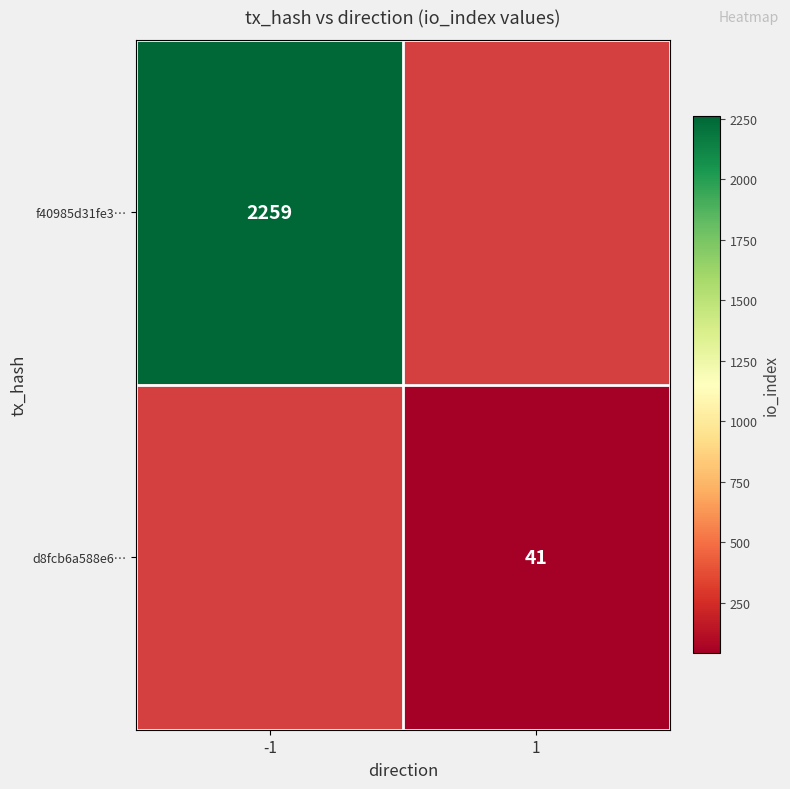

Between -1 and 1, which is larger?

1